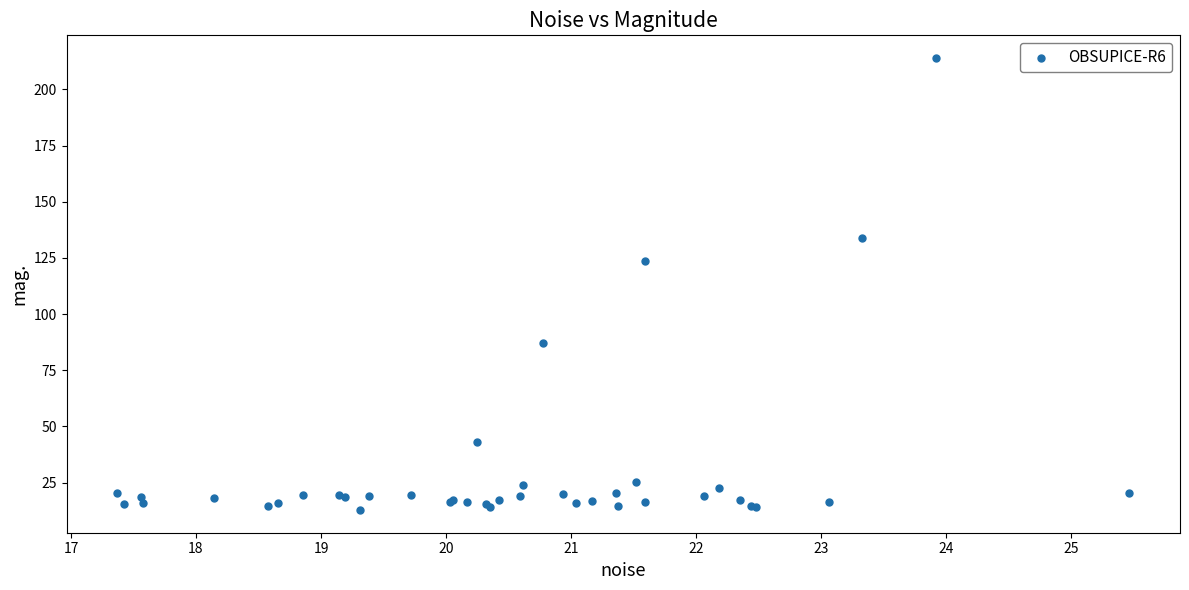

What Y value in the scatter plot is closest to 113?

123.7